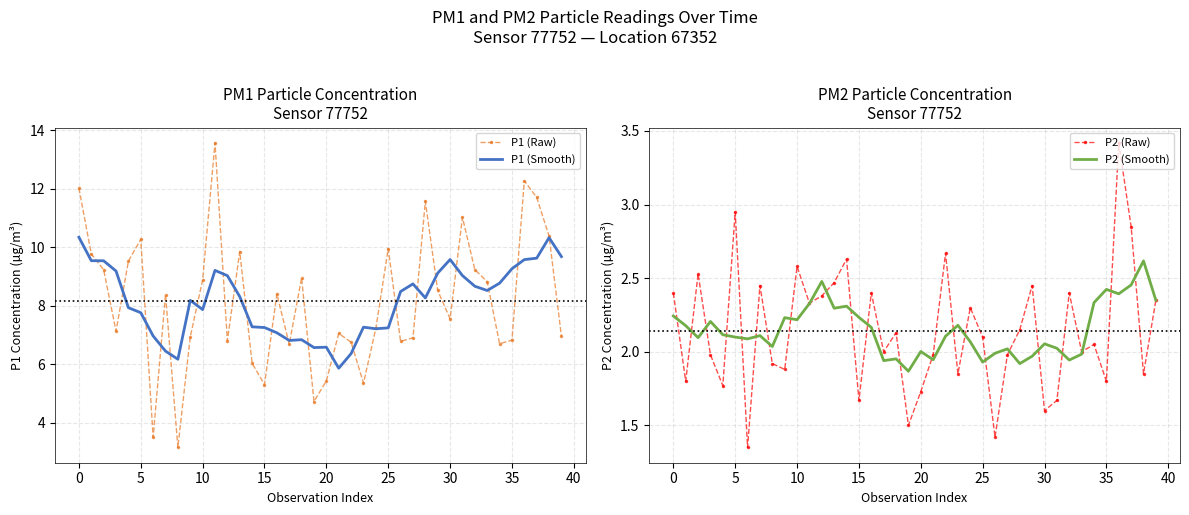

What is the maximum value for P1 (Raw)?

13.6